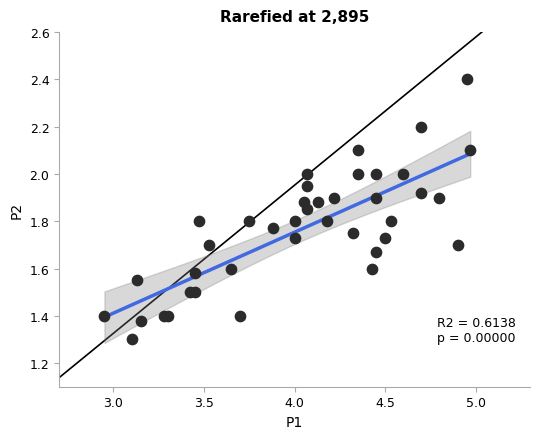

What Y value in the scatter plot is closest to 1?

1.3